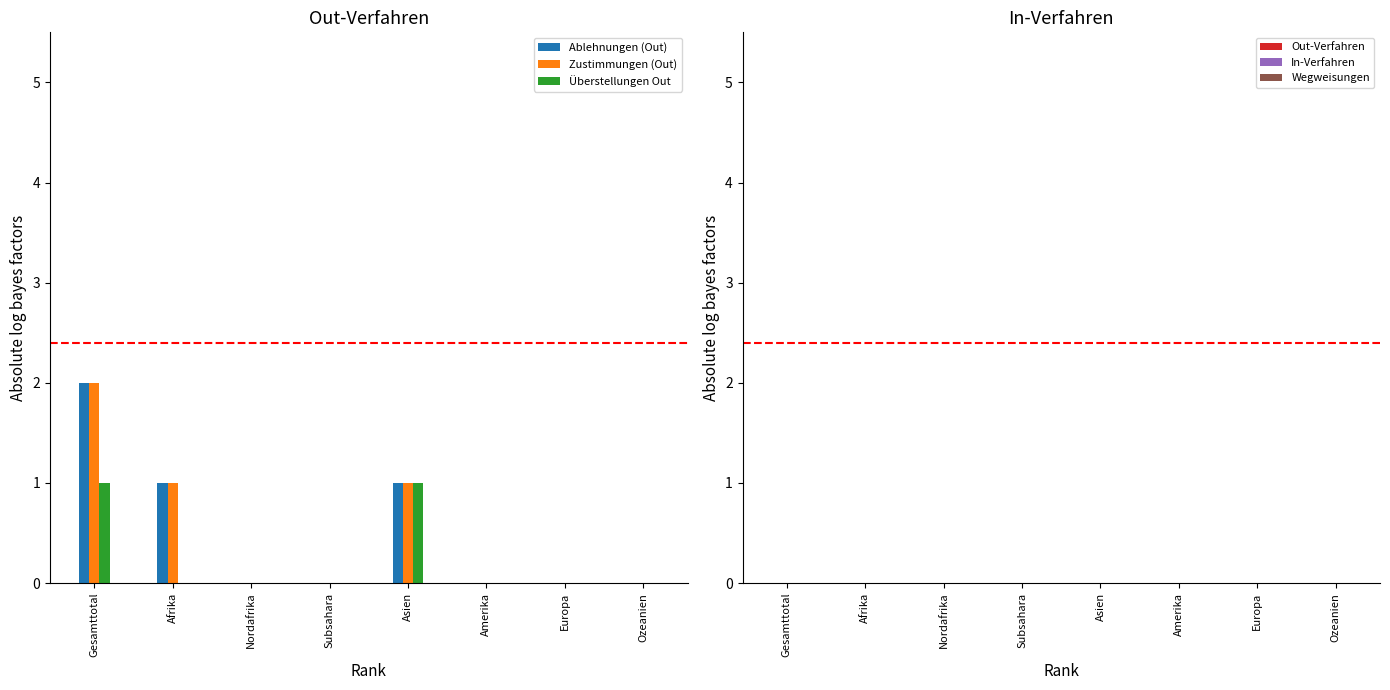

True or false: Zustimmungen (Out) has a value of -1 at Amerika.

False